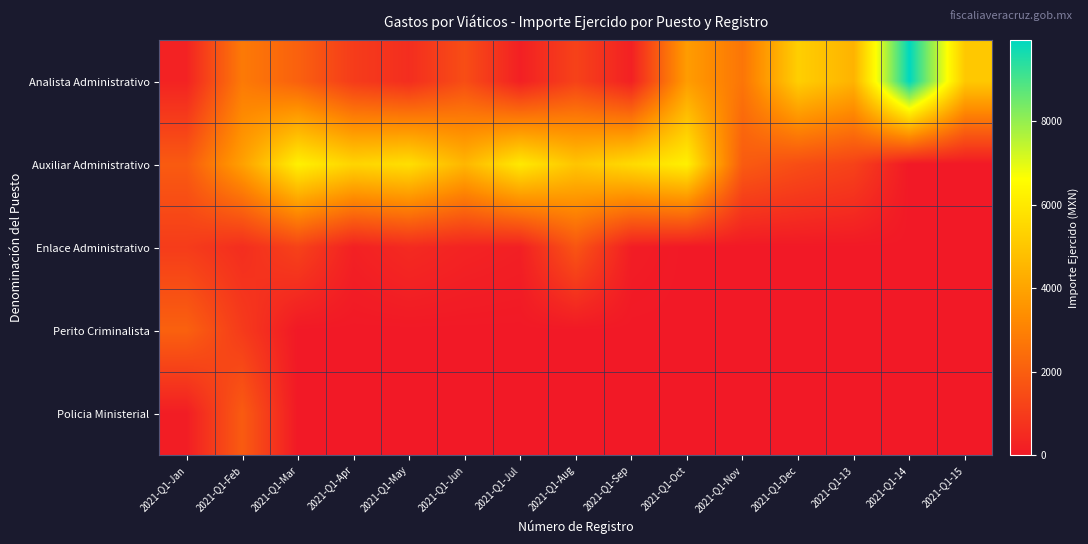

What is the difference between the highest and lowest values at 2021-Q1-May?

5702.5